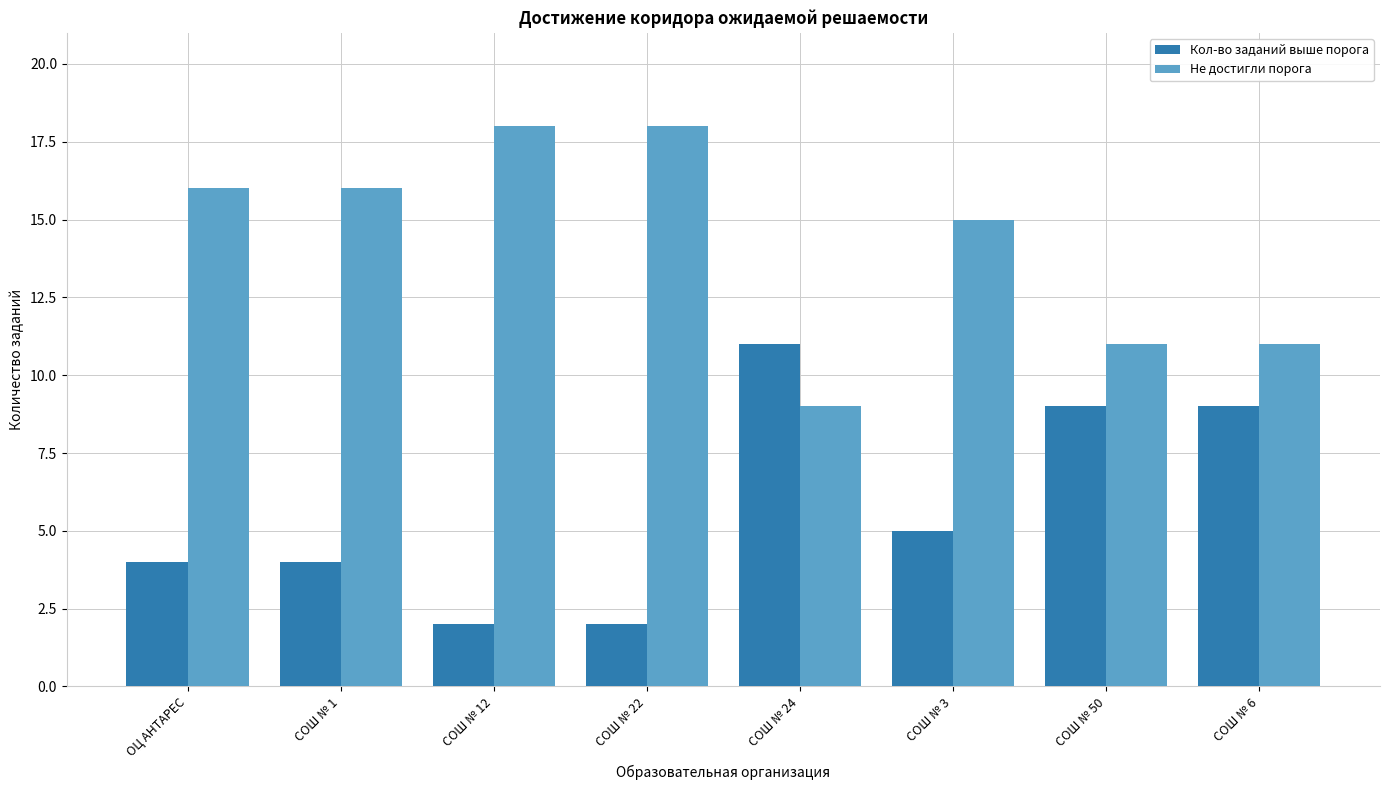

Rank the series by their average value, from highest to lowest.

Не достигли порога, Кол-во заданий выше порога